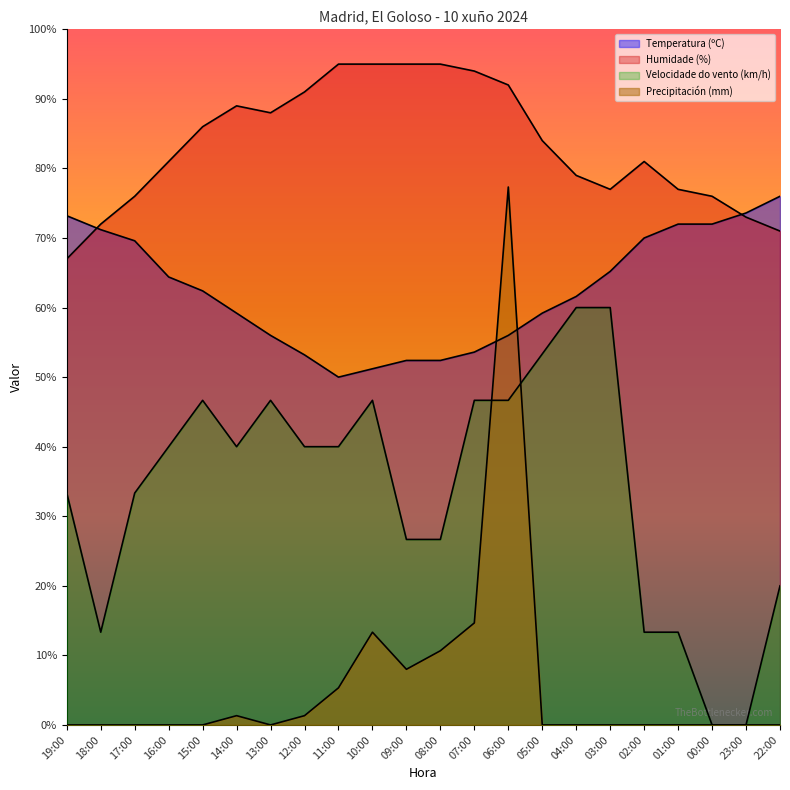

At which category is the sum across all series the highest?

06:00